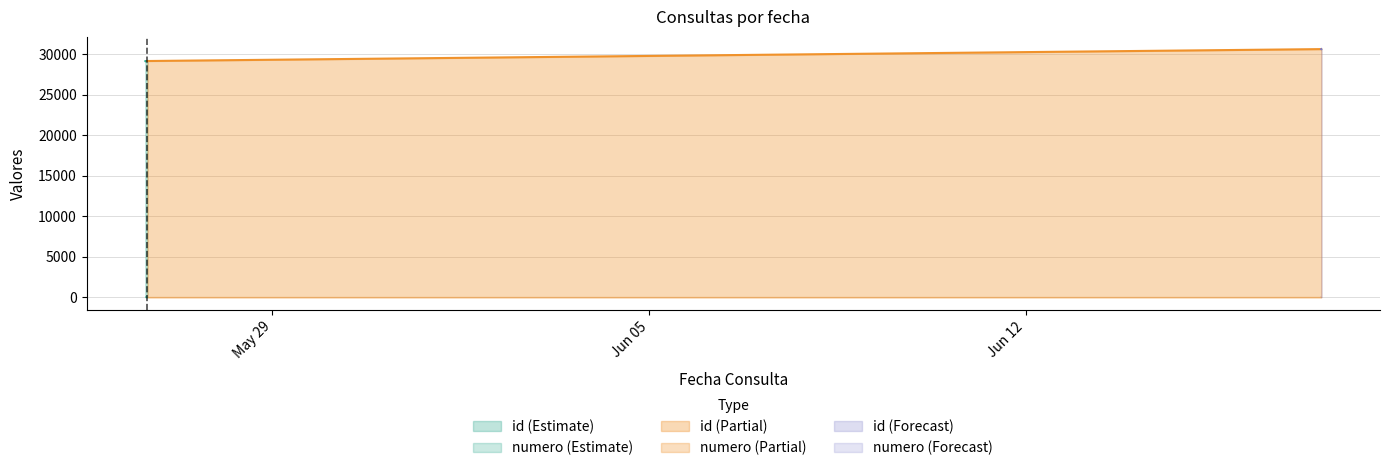

What is the value of the id point at the 1st from the left?

29126